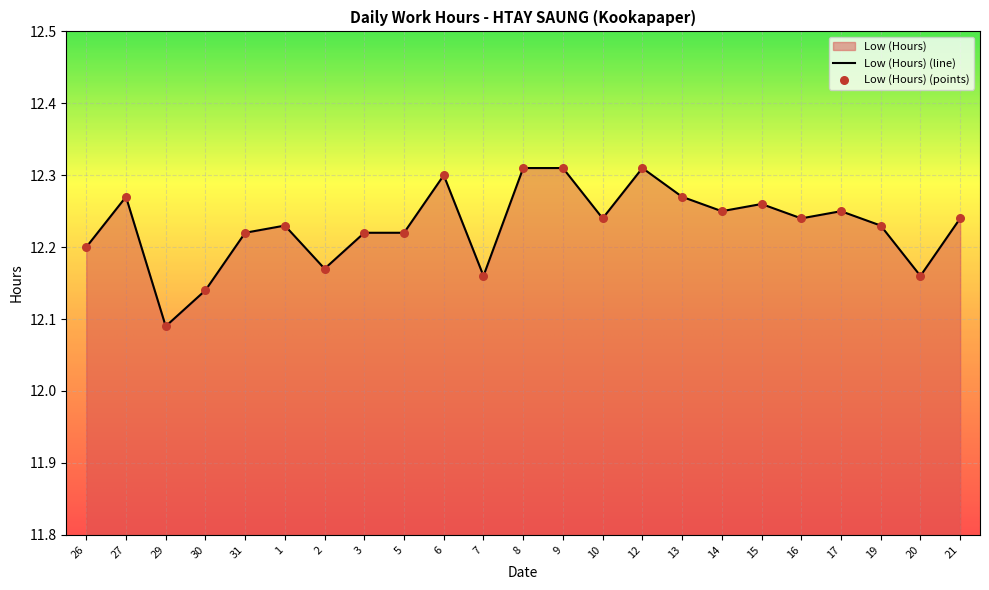

Between 6 and 3, which is larger?

6